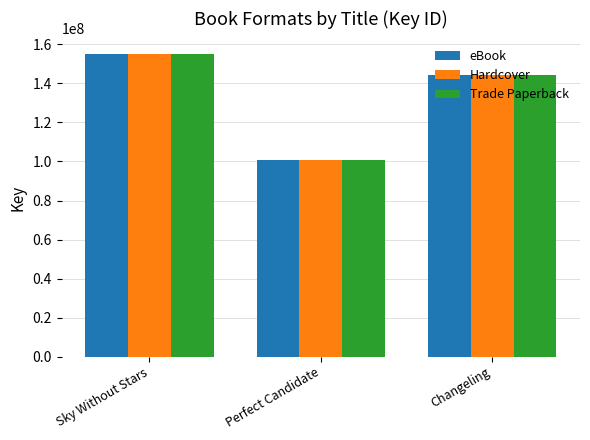

What is the approximate value of Trade Paperback at Perfect Candidate?

100861926